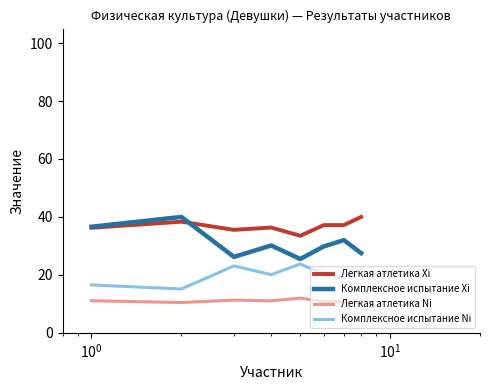

Which series has the widest spread of values?

Комплексное испытание Xi